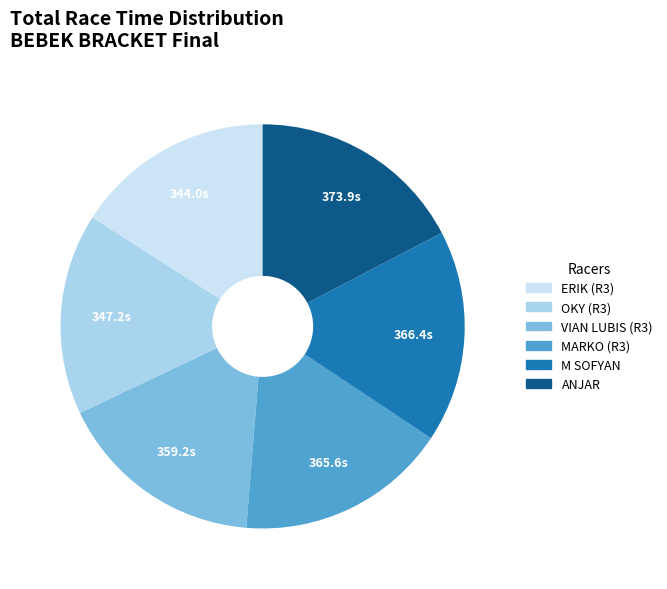

What is the ratio of the value at ANJAR to the value at M SOFYAN?

1.0